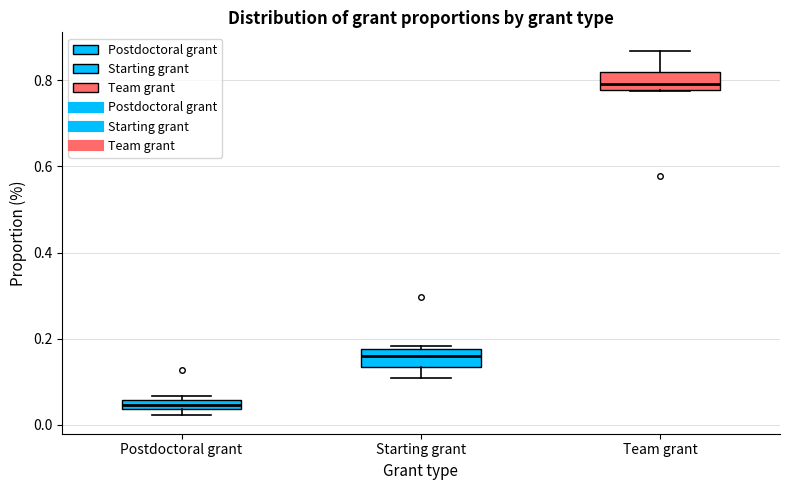

Where is the upper edge of the box for Postdoctoral grant on the y-axis? The values are not printed on the chart, so give them approximately, as read against the axis.

0.06